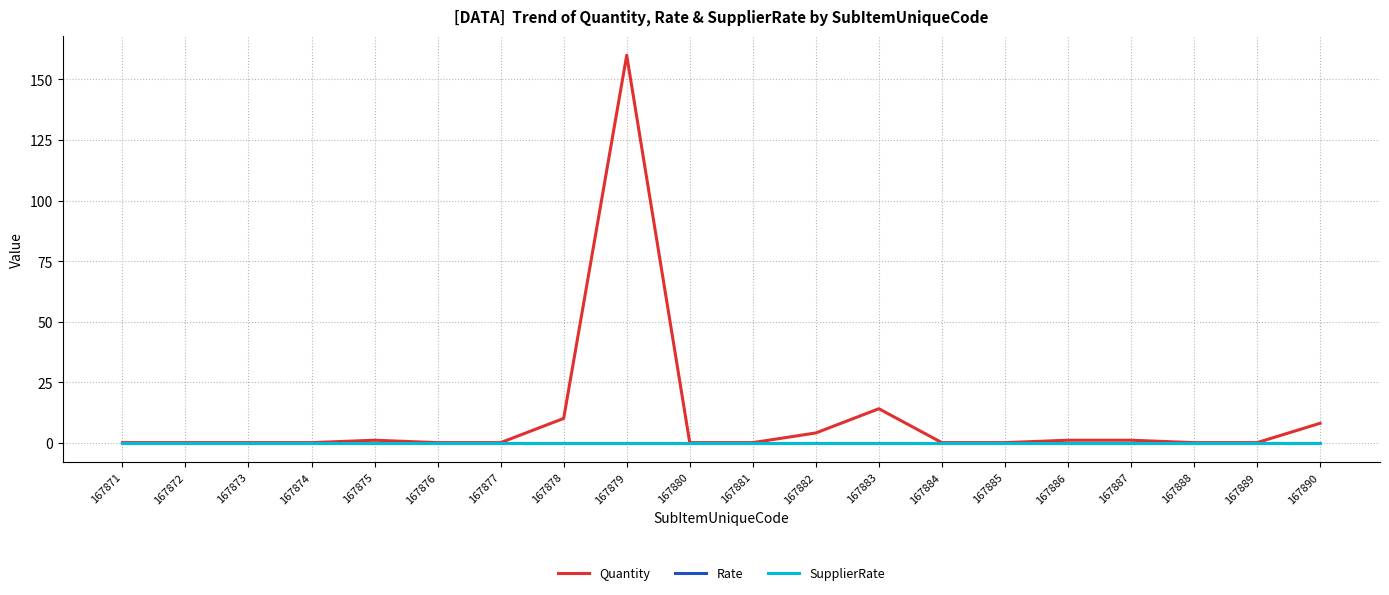

At which category does the chart reach its peak across all series?

167879